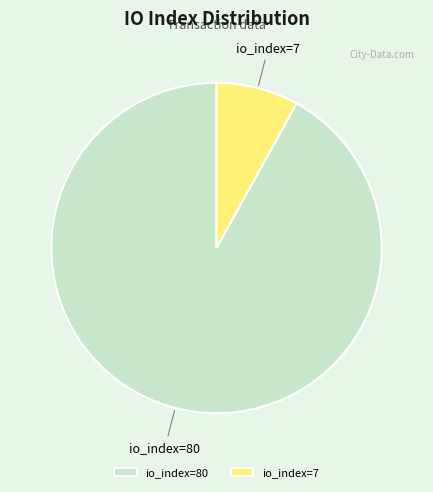

Combined, do io_index=80 and io_index=7 account for over 50%?

Yes